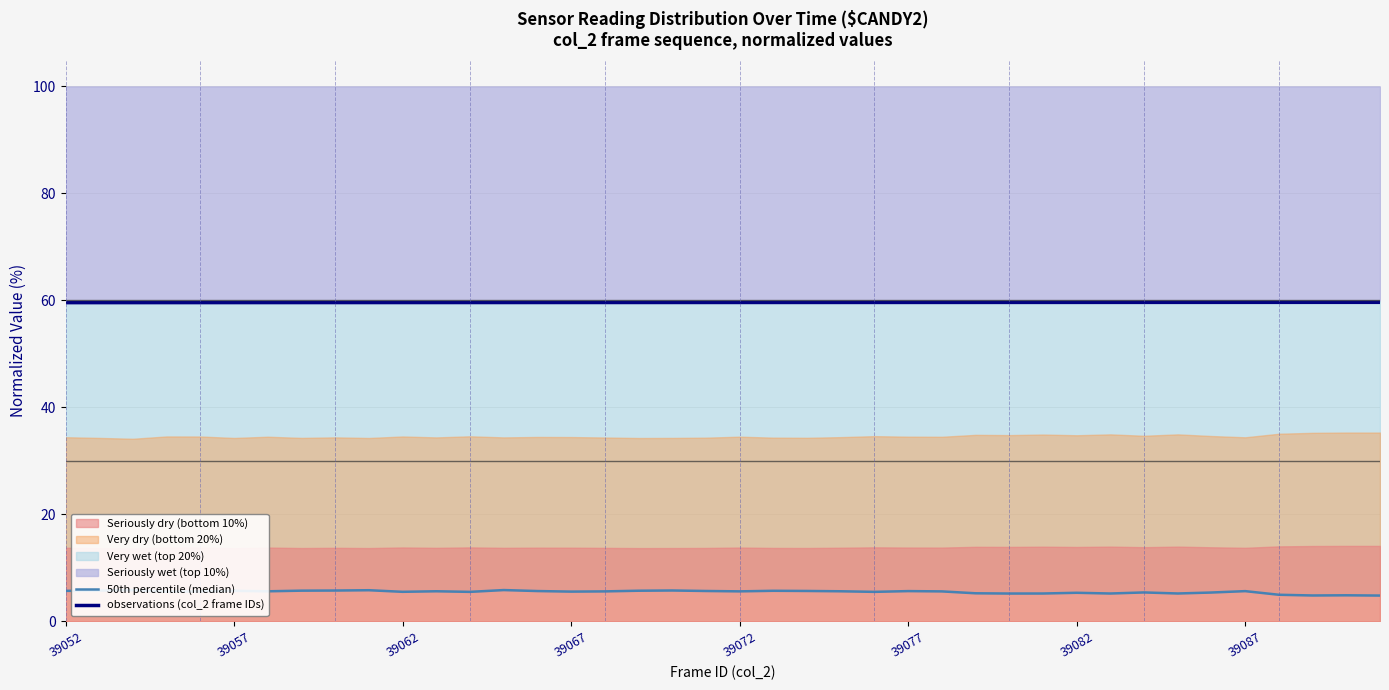

The 50th percentile (median) series shows 5.9 at 39062. True or false?

True